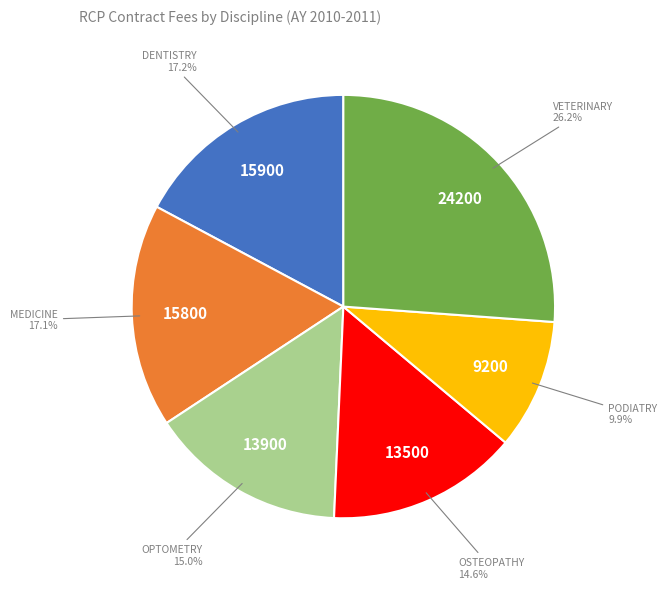

To the nearest percent, what is the difference between the largest and smallest slice percentages?

16%